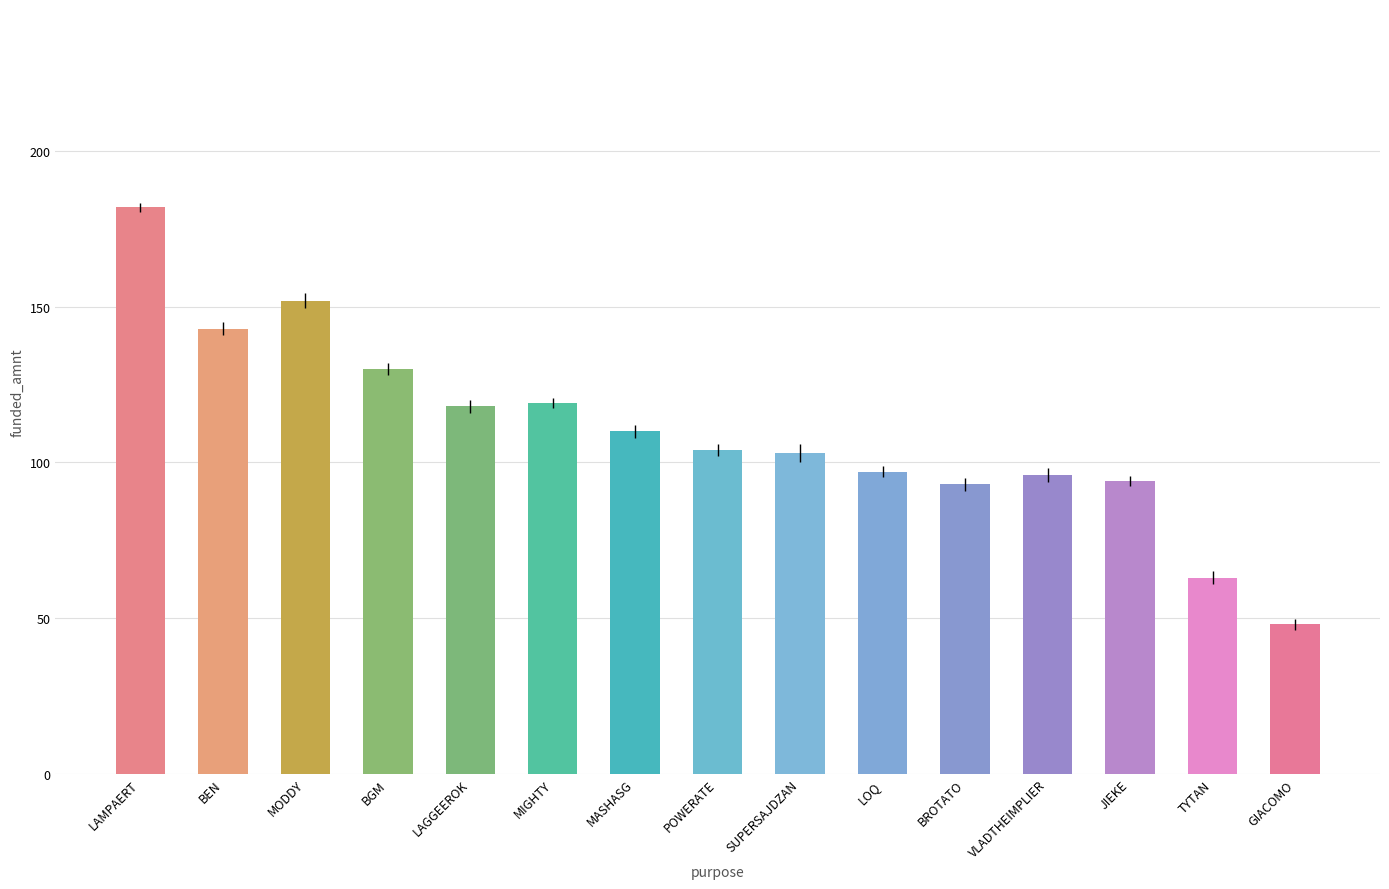

Between SUPERSAJDZAN and LAGGEEROK, which is larger?

LAGGEEROK